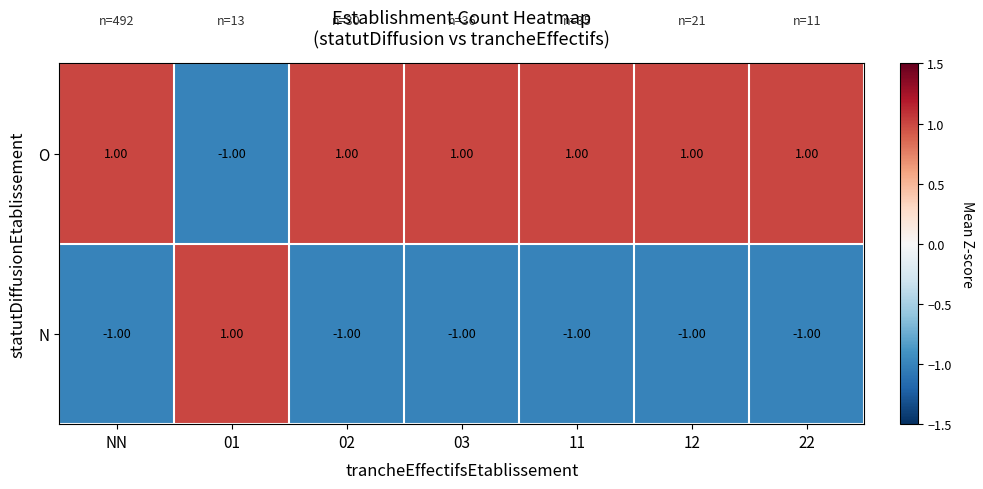

What is the difference between the highest and lowest values at 11?

2